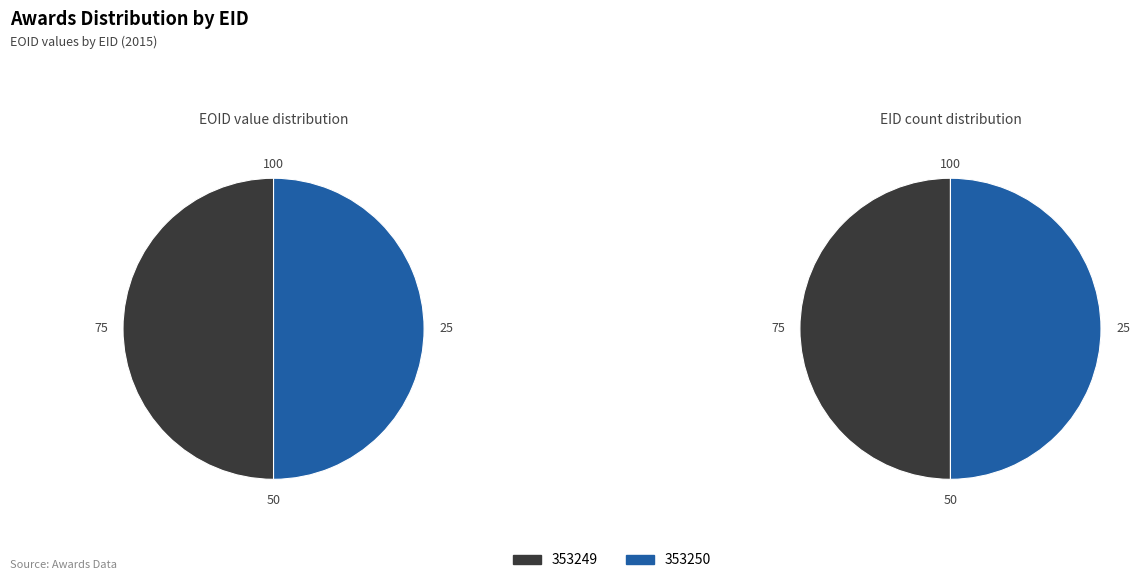

What percentage is the 353250 slice, to the nearest percent?

50%